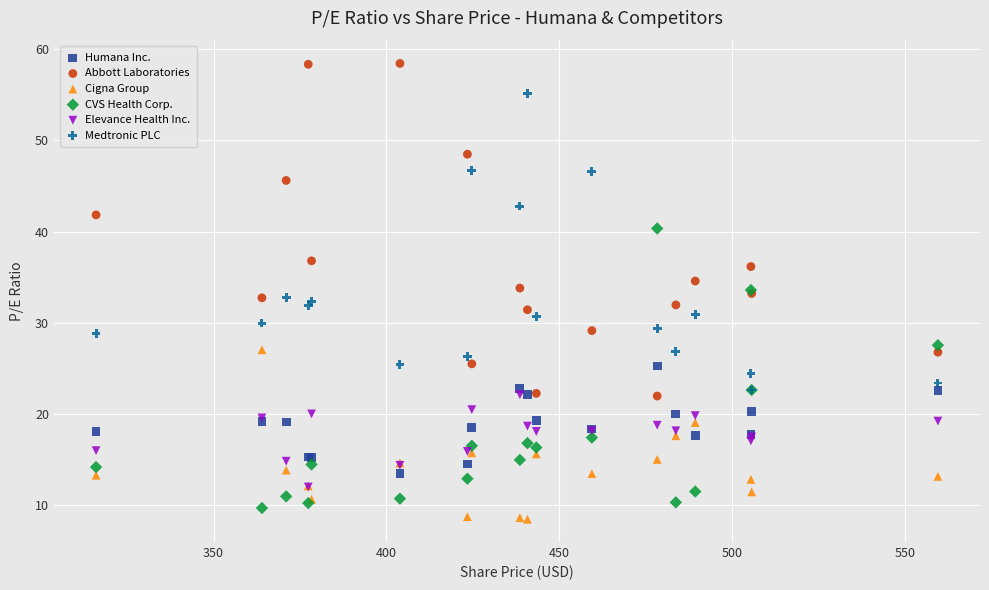

Which series contains the highest Y value?

Abbott Laboratories